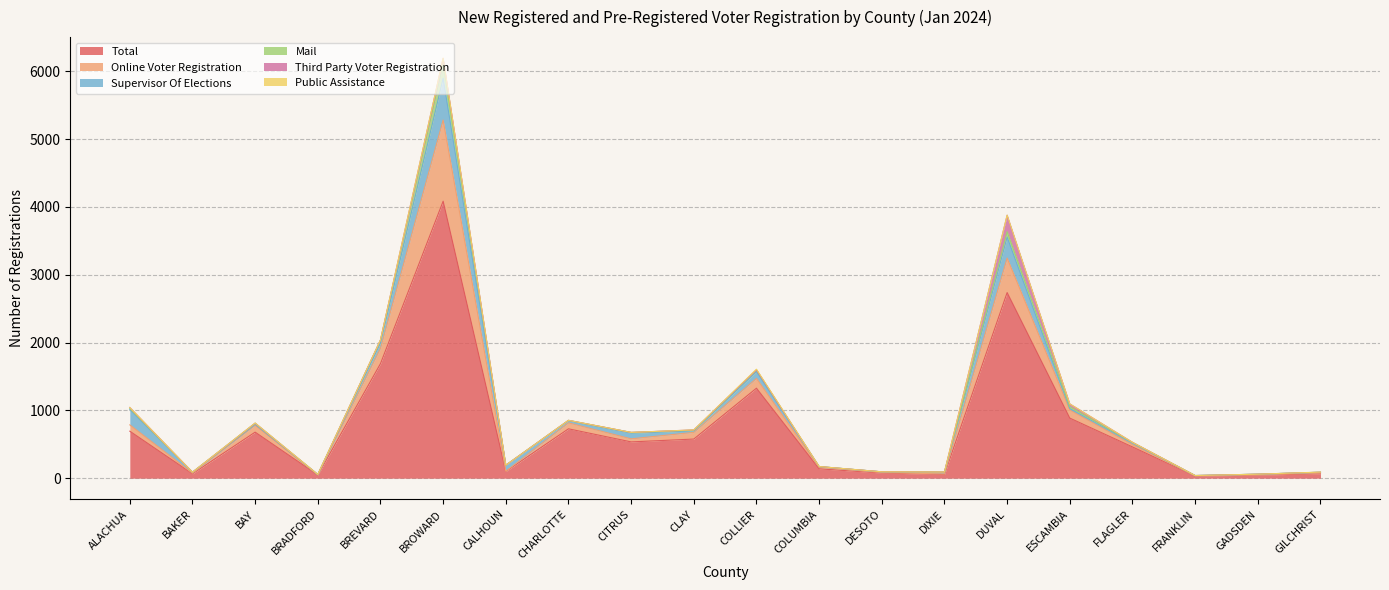

Between DUVAL and BAY, which is larger?

DUVAL